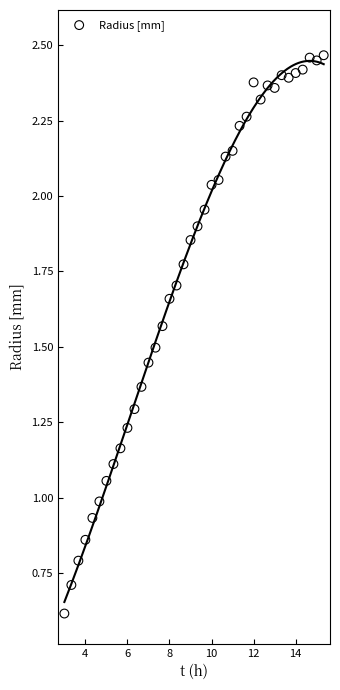

What is the range of X values (max minus min)?

12.3